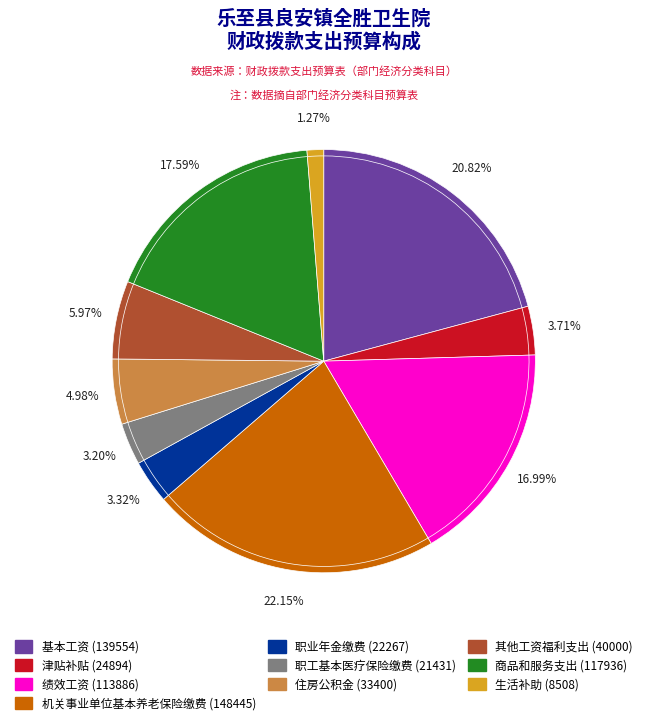

Does 机关事业单位基本养老保险缴费 (148445) represent more than half of the total?

No